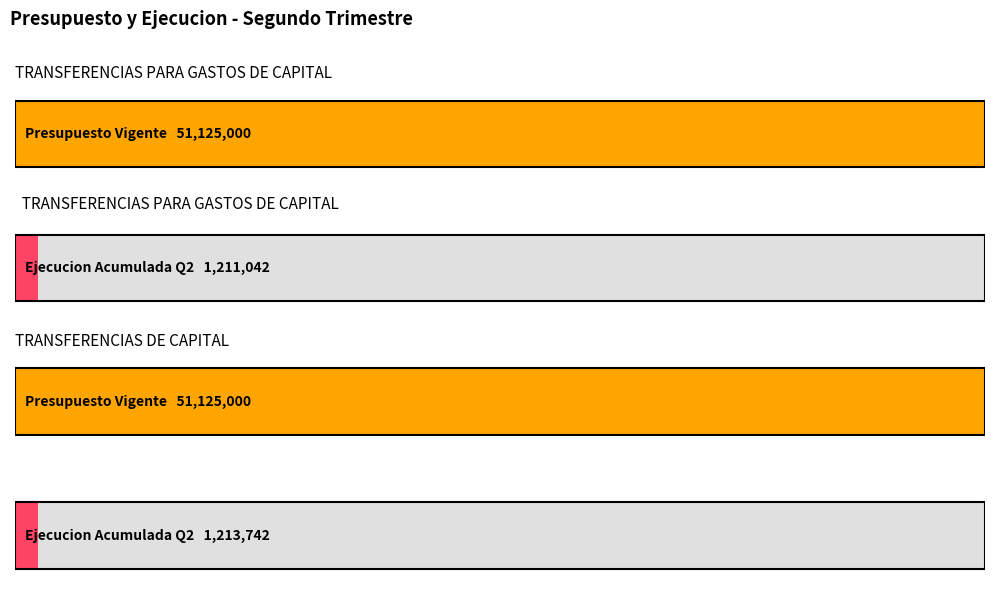

What is the label of the 1st bar from the right?

TRANSFERENCIAS DE CAPITAL